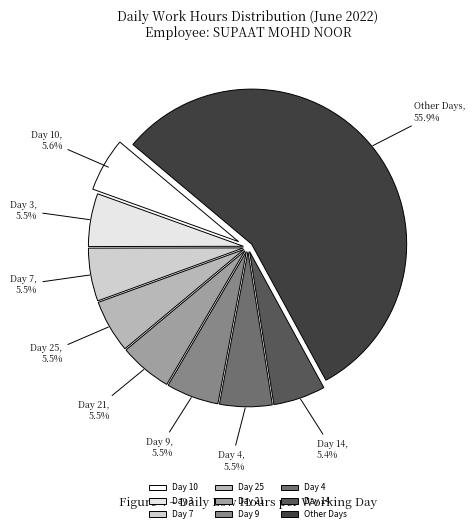

Does any single category account for the majority?

Yes